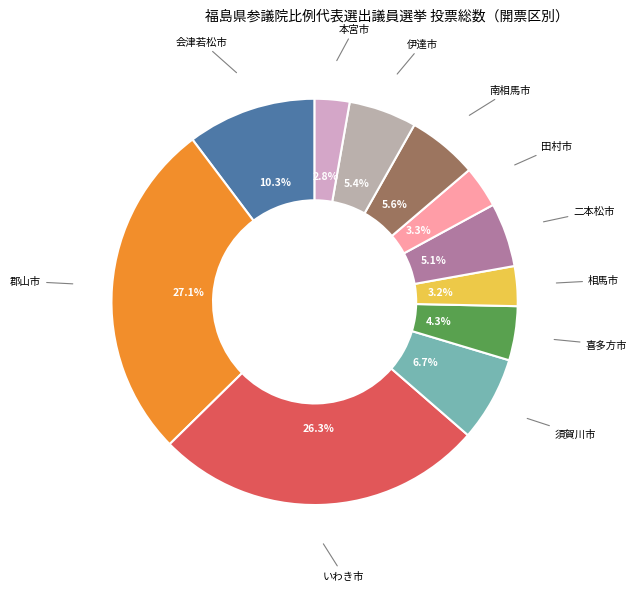

How many segments does this pie chart have?

11